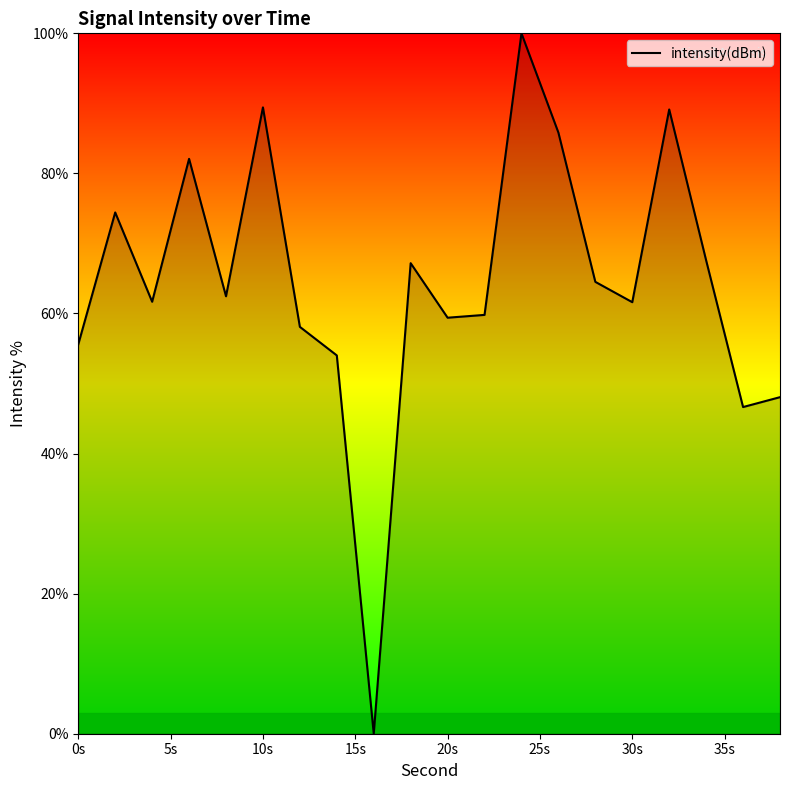

How many series are shown in this chart?

1